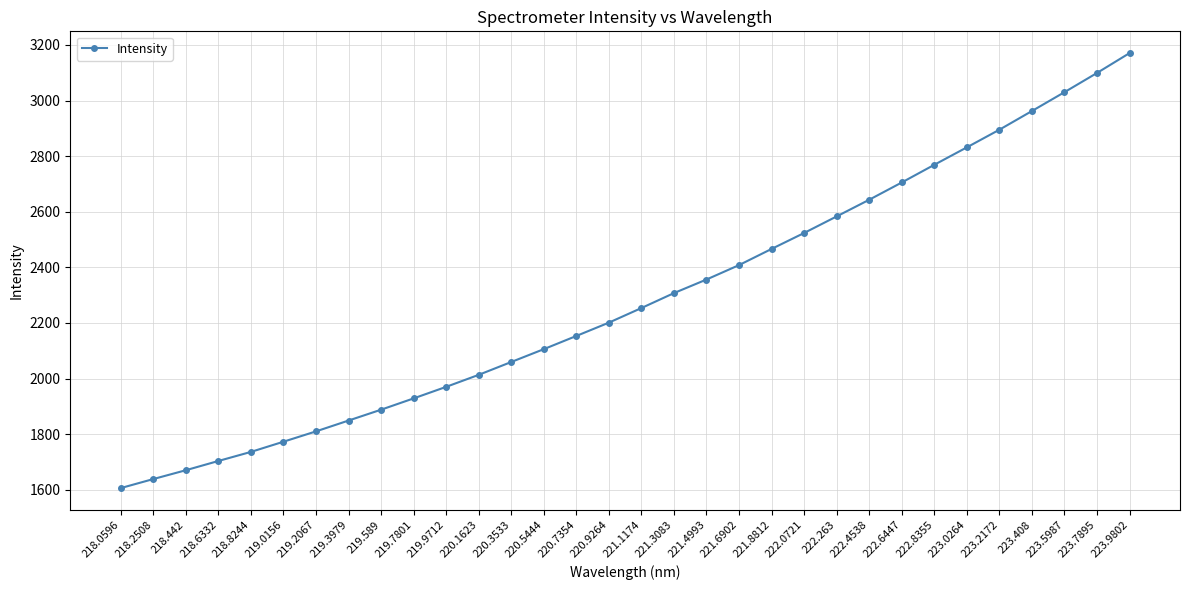

Rank the categories by value from highest to lowest.

223.9802, 223.7895, 223.5987, 223.408, 223.2172, 223.0264, 222.8355, 222.6447, 222.4538, 222.263, 222.0721, 221.8812, 221.6902, 221.4993, 221.3083, 221.1174, 220.9264, 220.7354, 220.5444, 220.3533, 220.1623, 219.9712, 219.7801, 219.589, 219.3979, 219.2067, 219.0156, 218.8244, 218.6332, 218.442, 218.2508, 218.0596